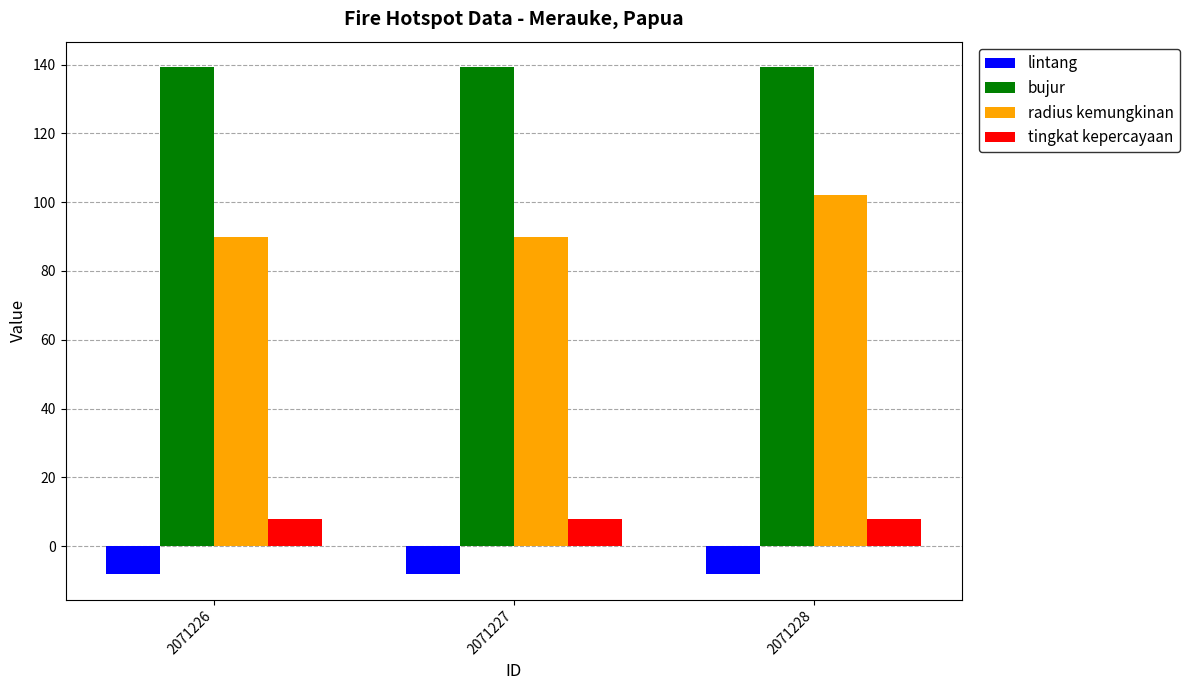

True or false: lintang has a value of -8.2 at 2071227.

True